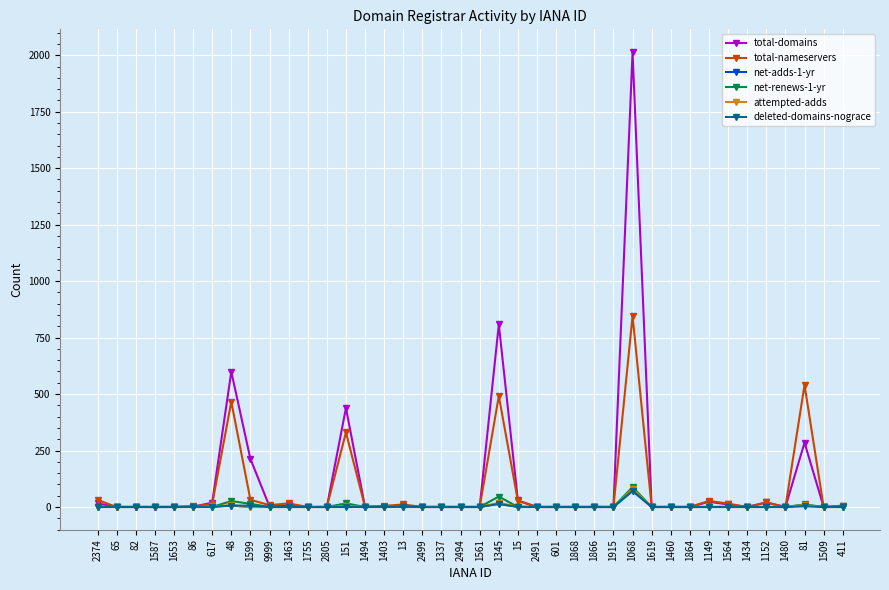

At which category is the sum across all series the highest?

1068